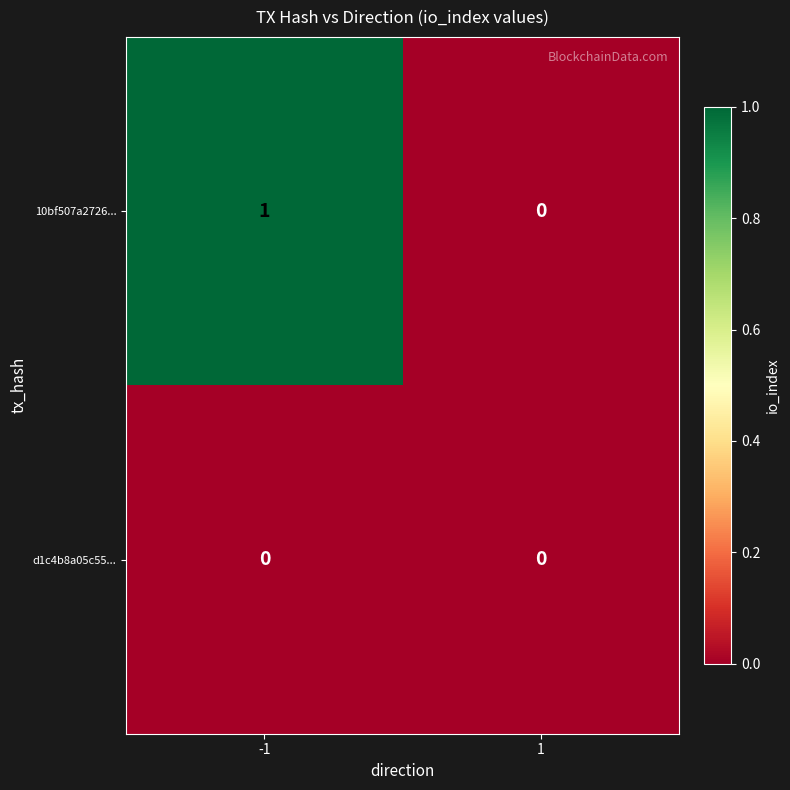

Which series has the largest range (max minus min)?

10bf507a2726...